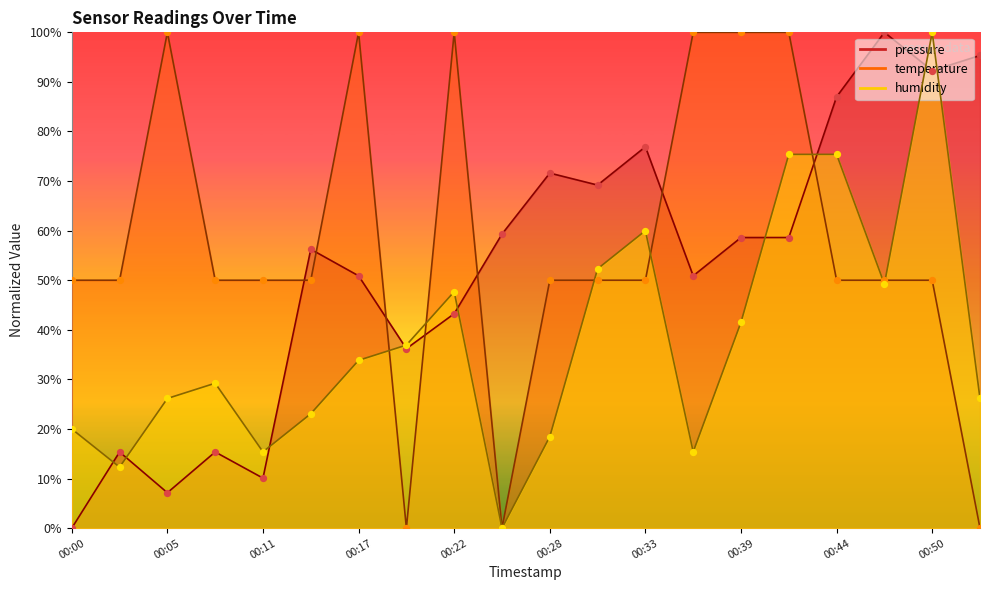

What is the total value across all series at 00:39?

200.1